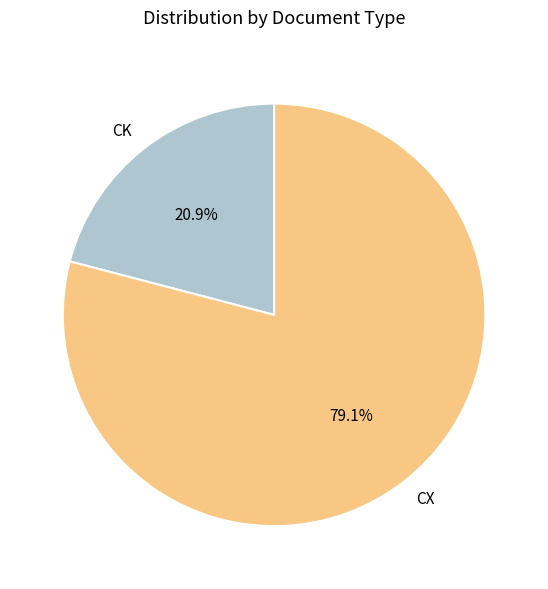

What is the majority slice?

CX